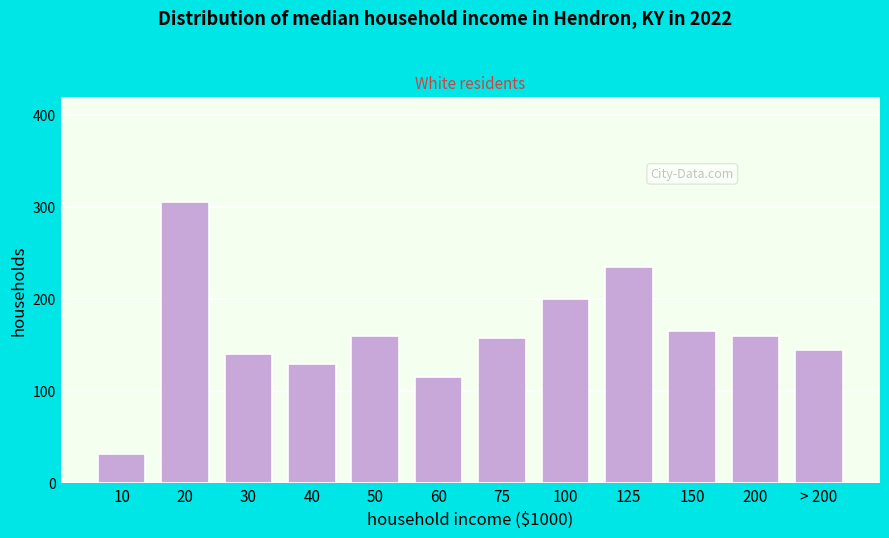

Reading left to right, what are all the values shown in this chart?

10=32	20=305	30=140	40=130	50=160	60=115	75=158	100=200	125=235	150=165	200=160	> 200=145